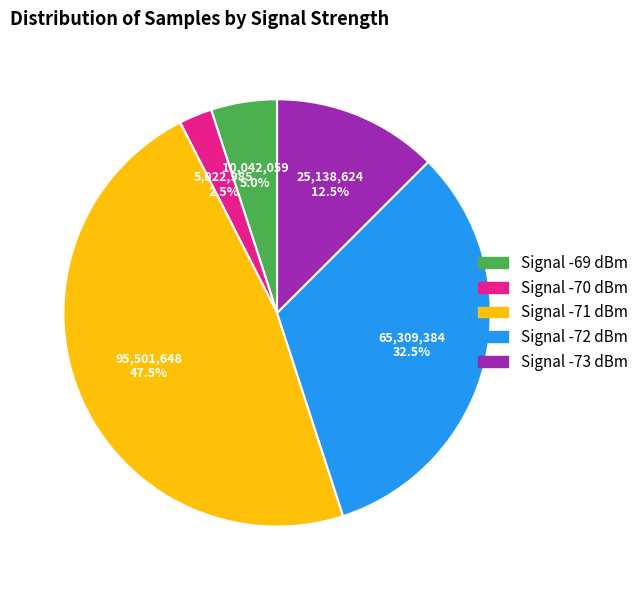

Rank the categories by value from lowest to highest.

Signal -70 dBm, Signal -69 dBm, Signal -73 dBm, Signal -72 dBm, Signal -71 dBm